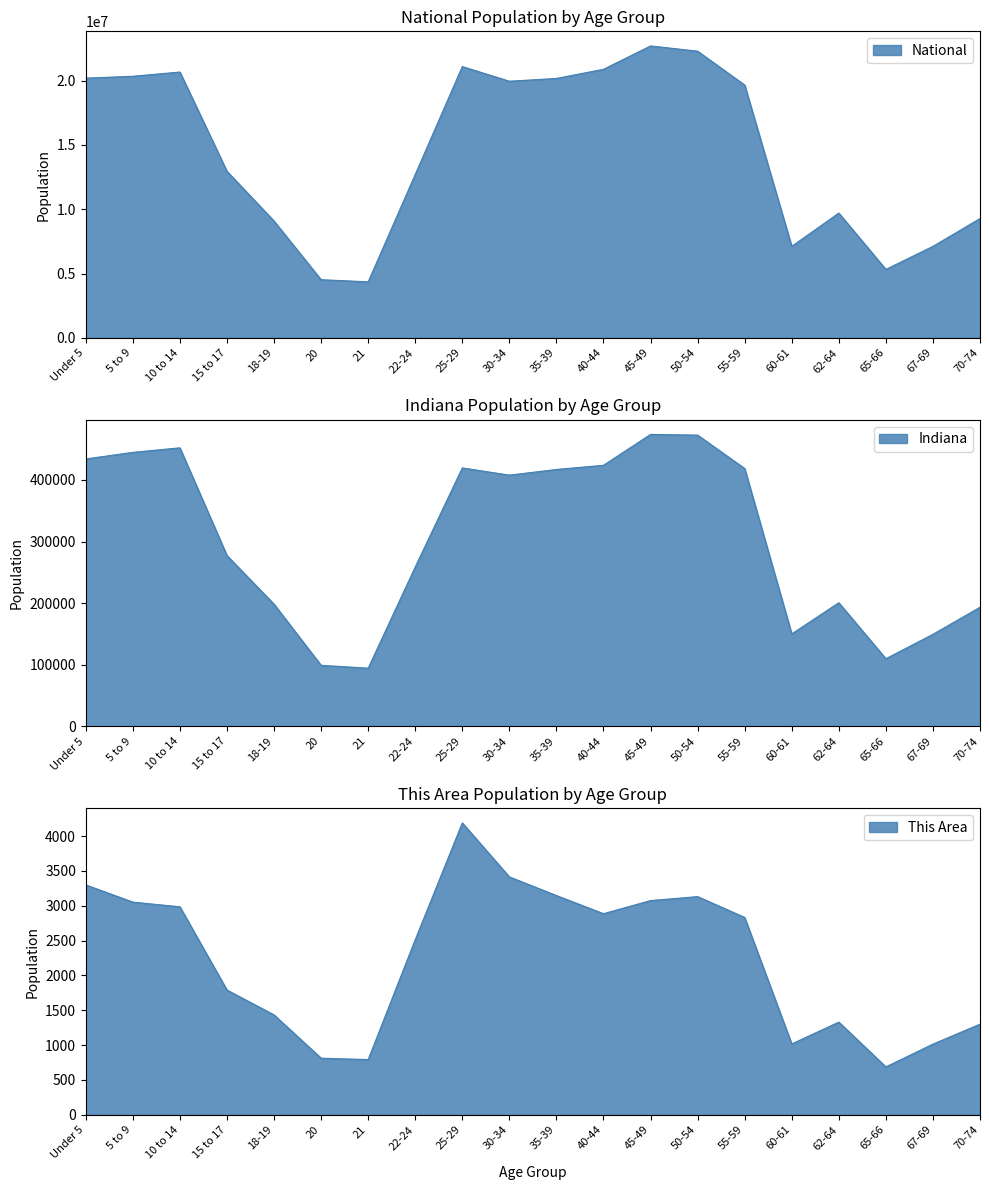

At which category is the sum across all series the highest?

45-49